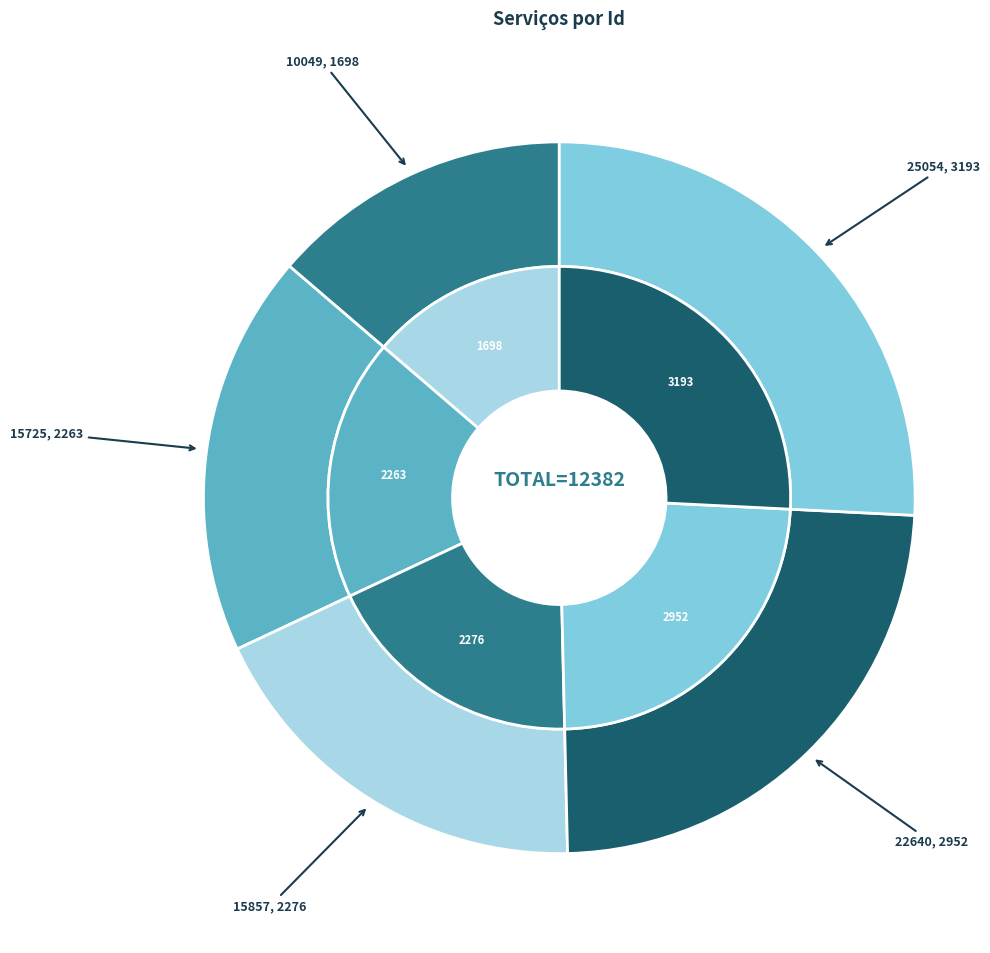

Do 22640: Tratamento Imagem Digital and 25054: Impressão Digital together represent more than half of the pie?

No